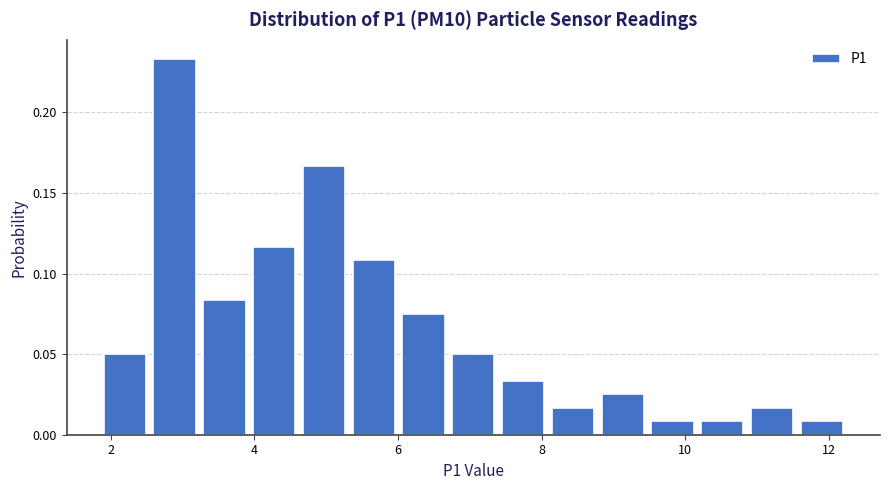

Read against the x-axis, roughly where is the centre of the tallest bar?

2.8